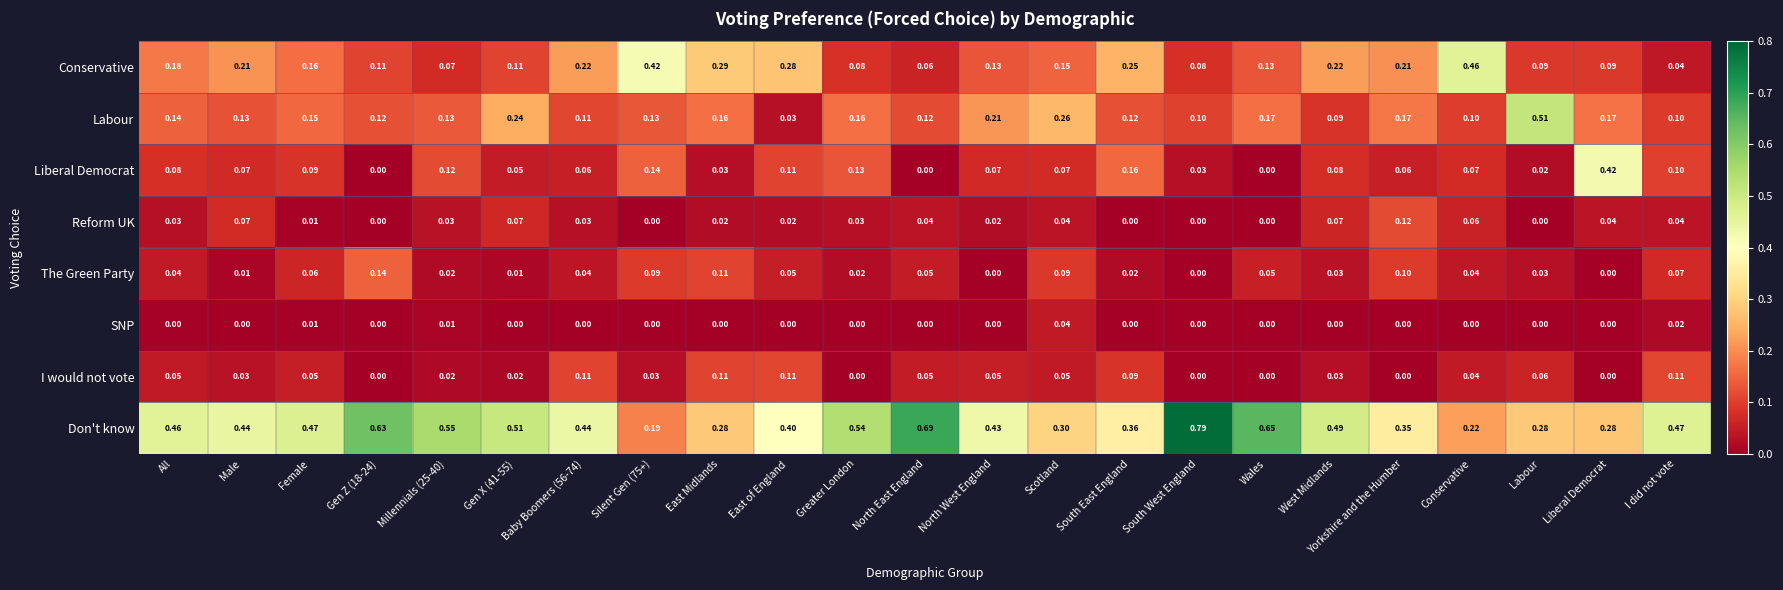

Where is Labour nearest to the value 0?

East of England